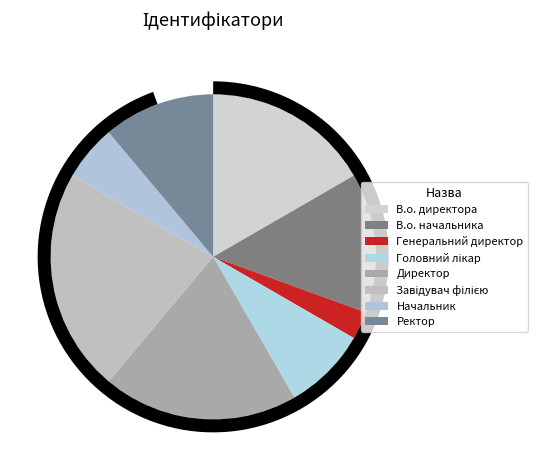

Count the number of slices in the pie.

8